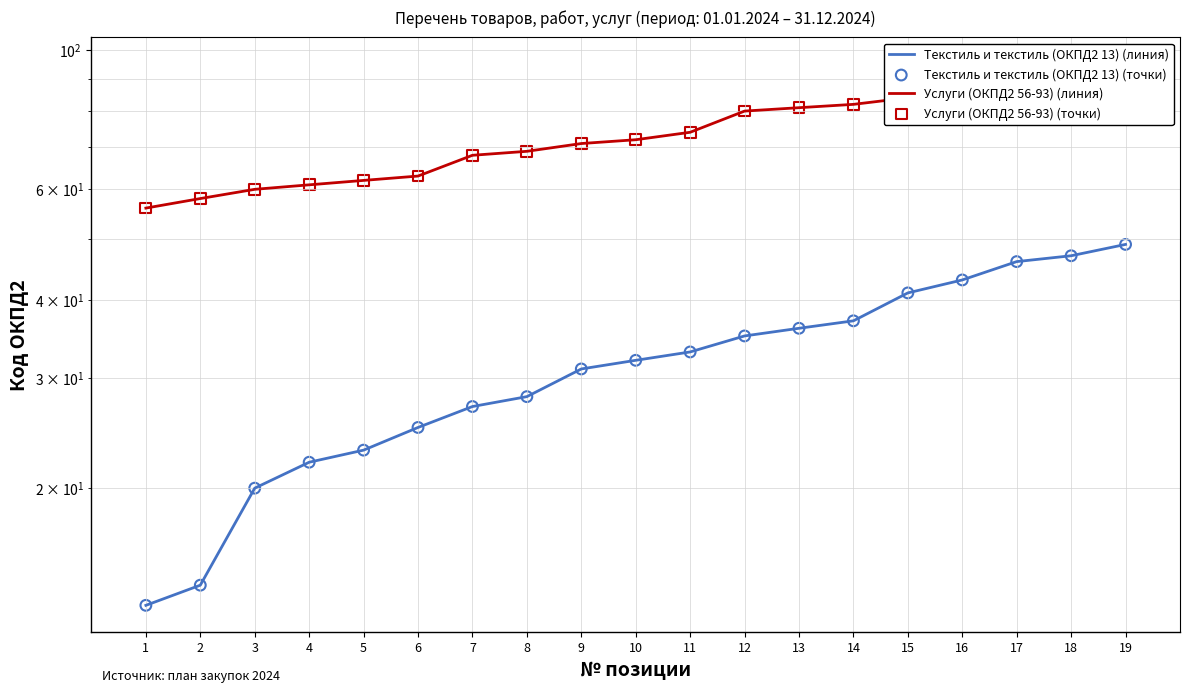

At which category is the sum across all series the highest?

19